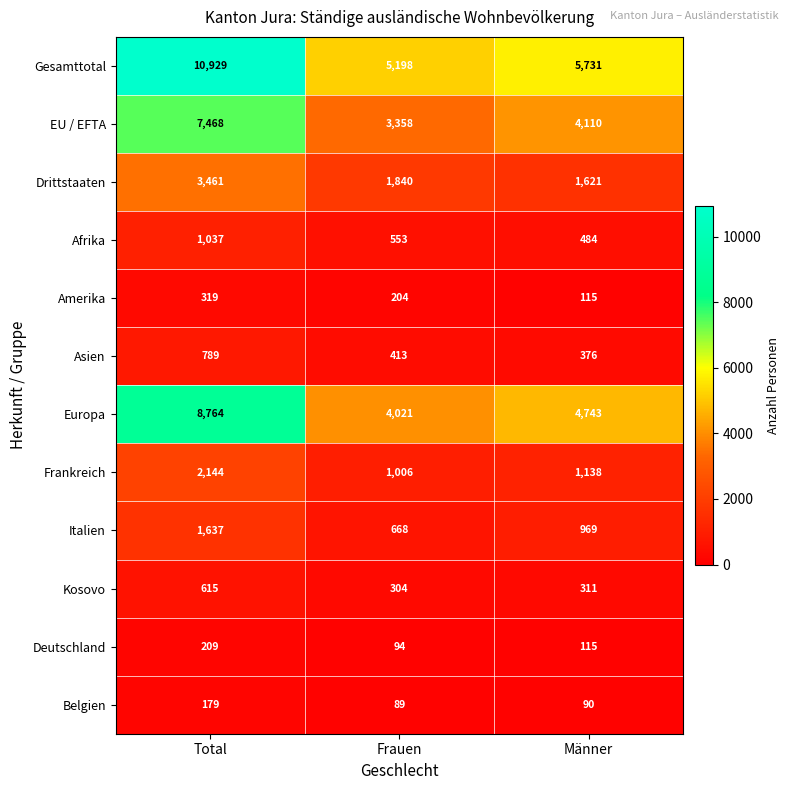

At which category does the chart reach its minimum across all series?

Frauen